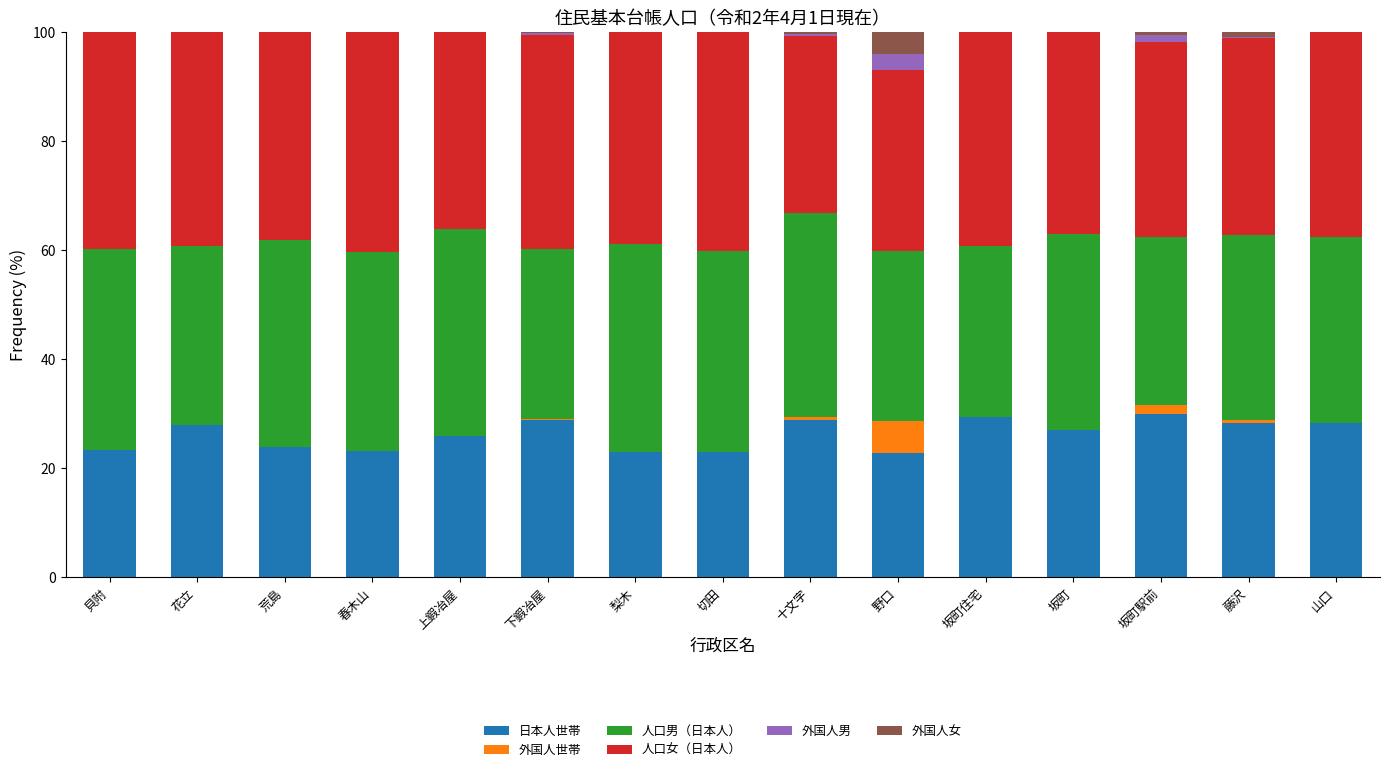

What are all the series names shown in the legend?

日本人世帯, 外国人世帯, 人口男（日本人）, 人口女（日本人）, 外国人男, 外国人女